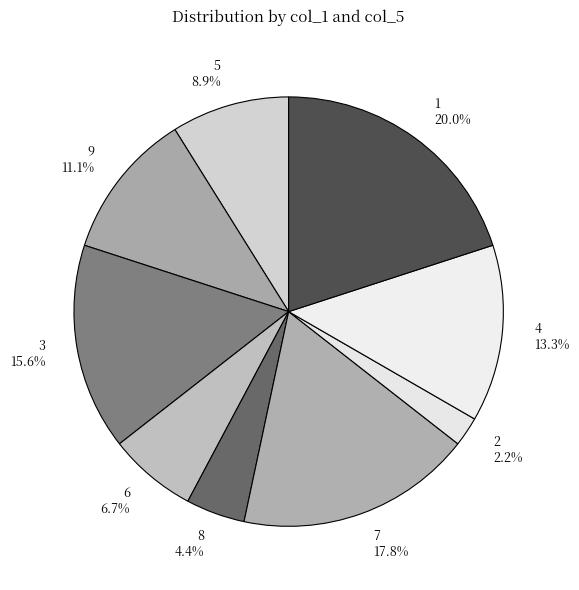

What percentage is the 9 slice, to the nearest percent?

11%